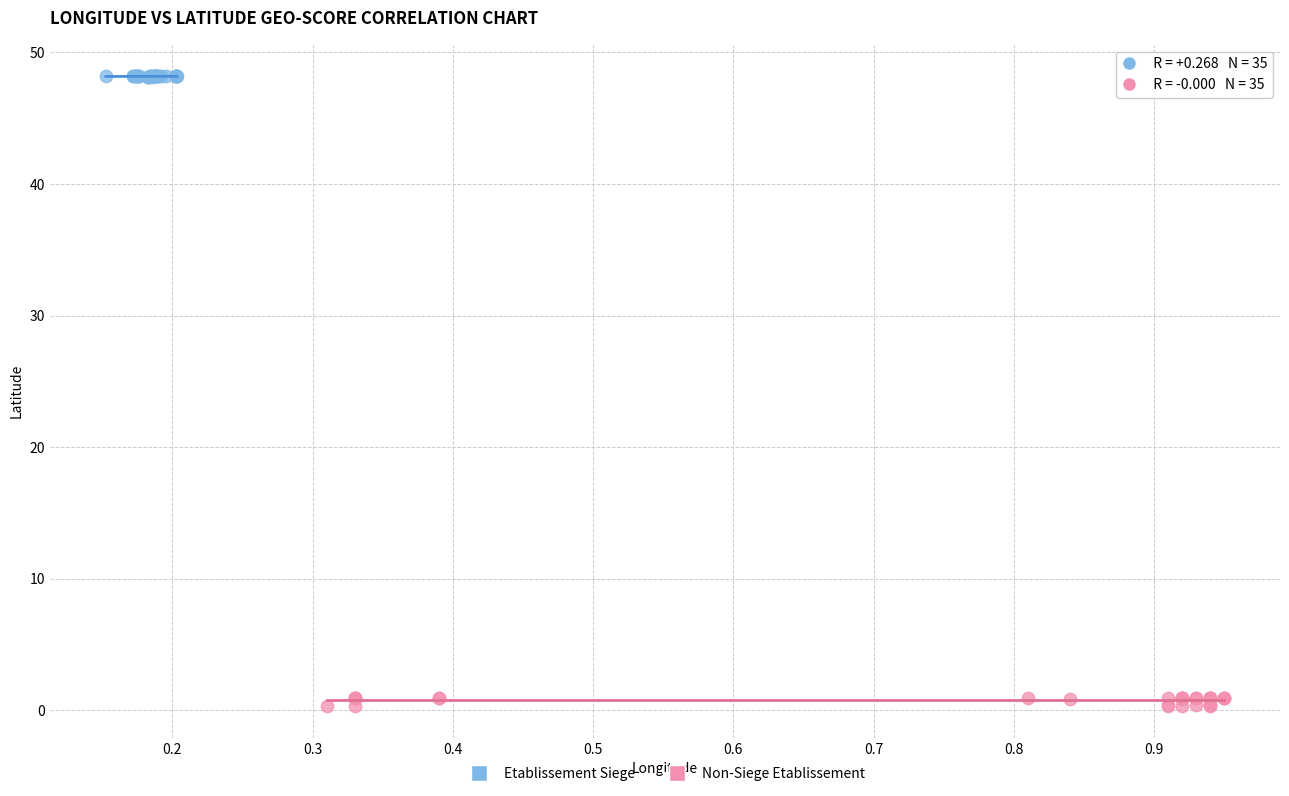

Which series reaches the minimum Y coordinate?

Non-Siege Etablissement